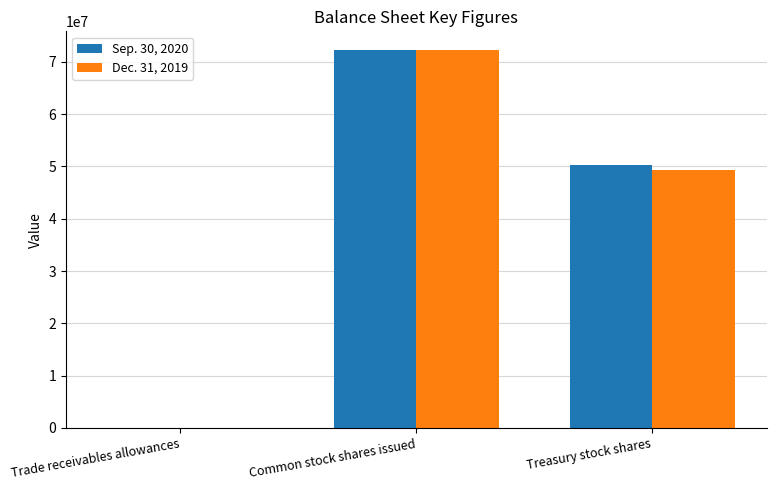

What is the total value across all series at Treasury stock shares?

99568000